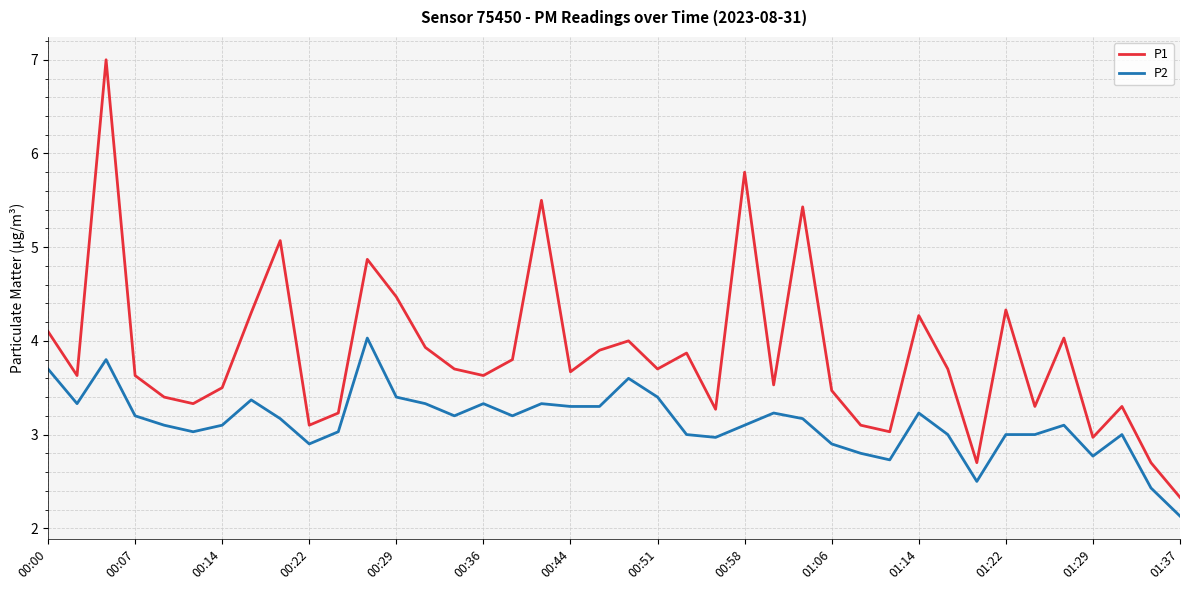

Which series has the widest spread of values?

P1